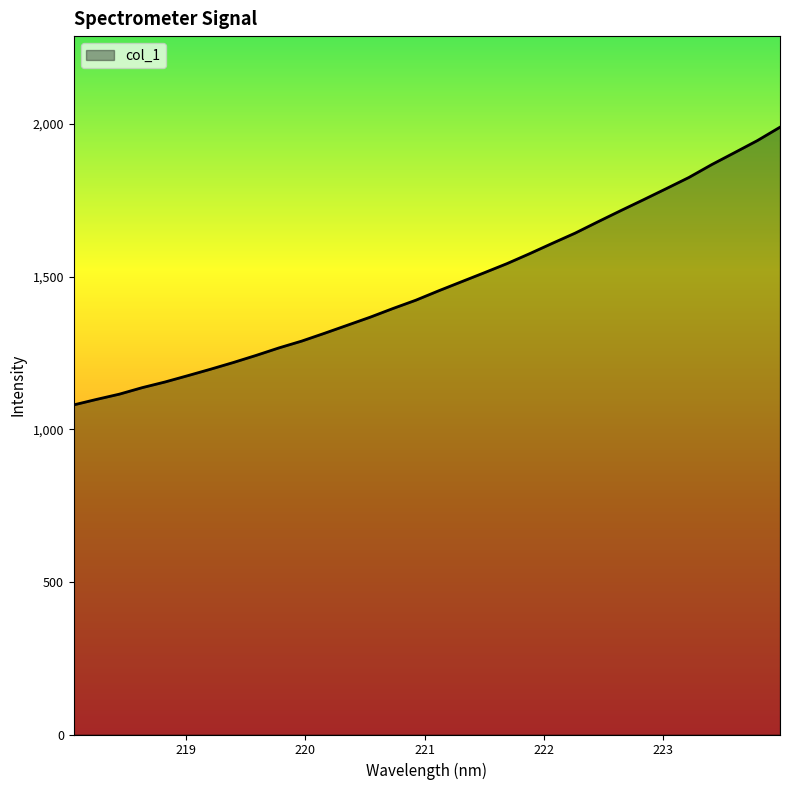

What is the maximum value shown in the chart?

1989.8